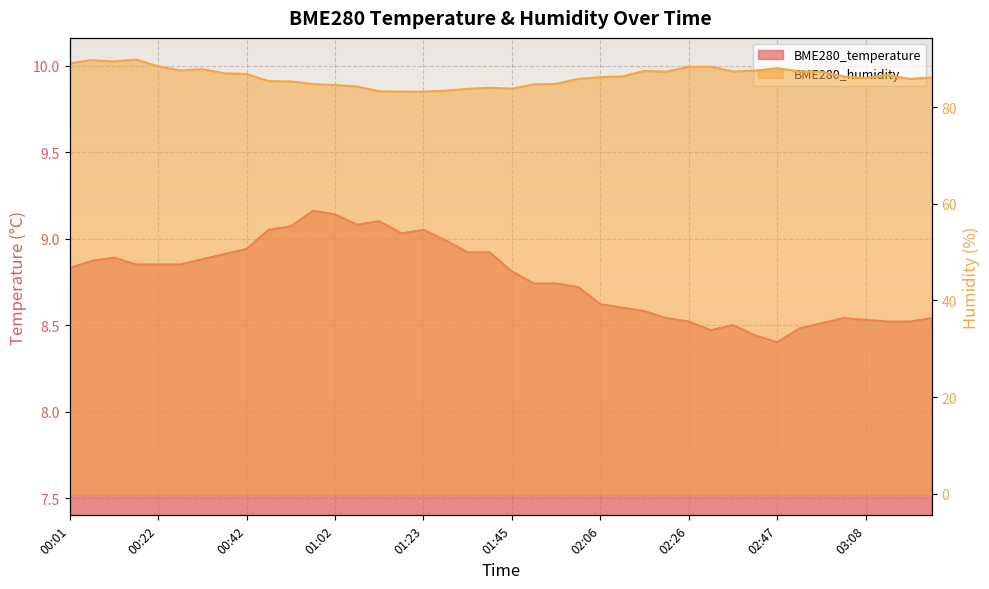

At how many categories does at least one series exceed 47?

40